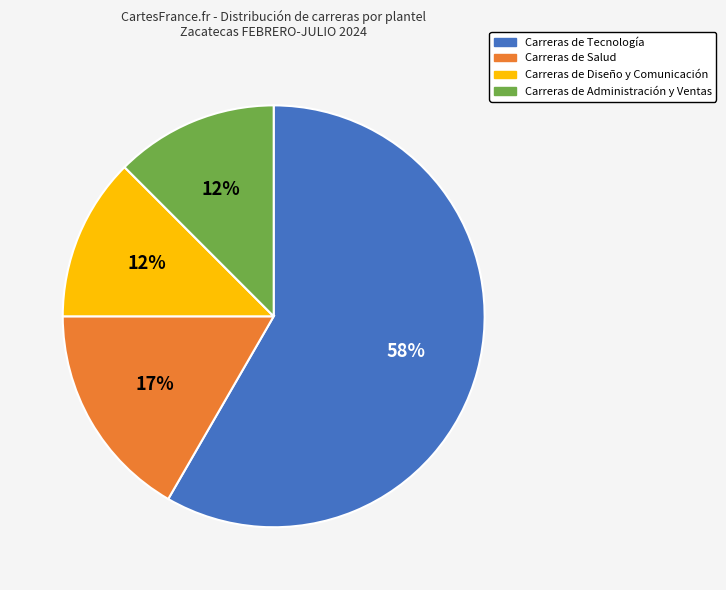

To the nearest percent, what is the average slice percentage?

25%